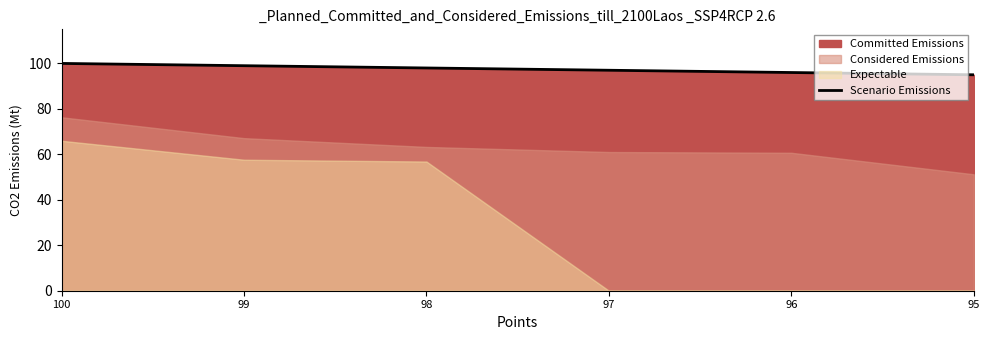

What is the change in value from 98 to 96?

-2